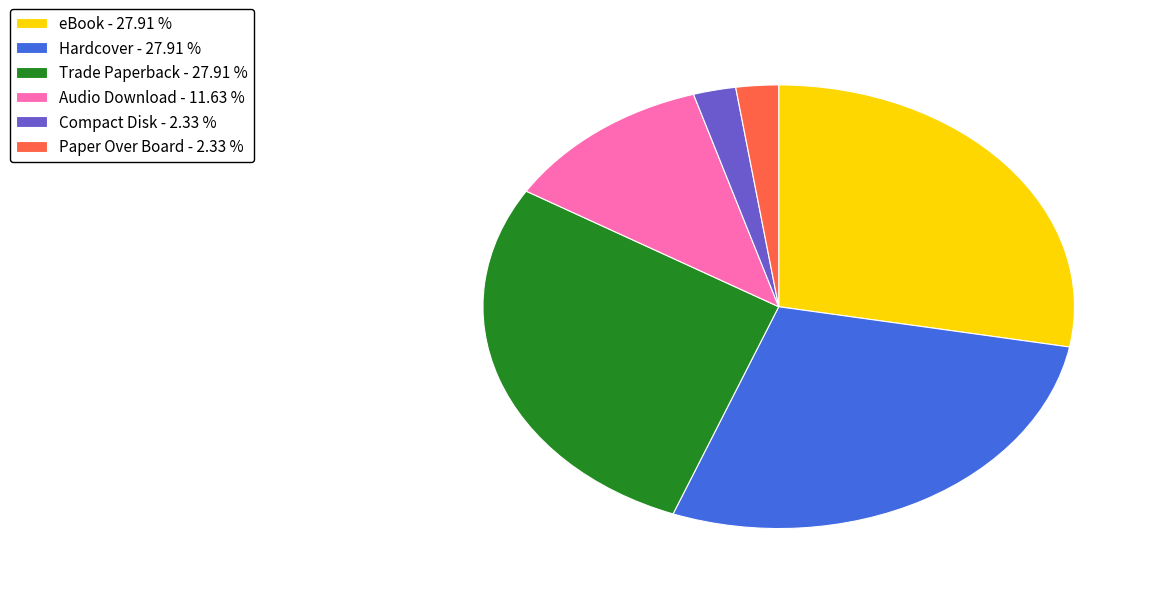

Count the number of slices in the pie.

6